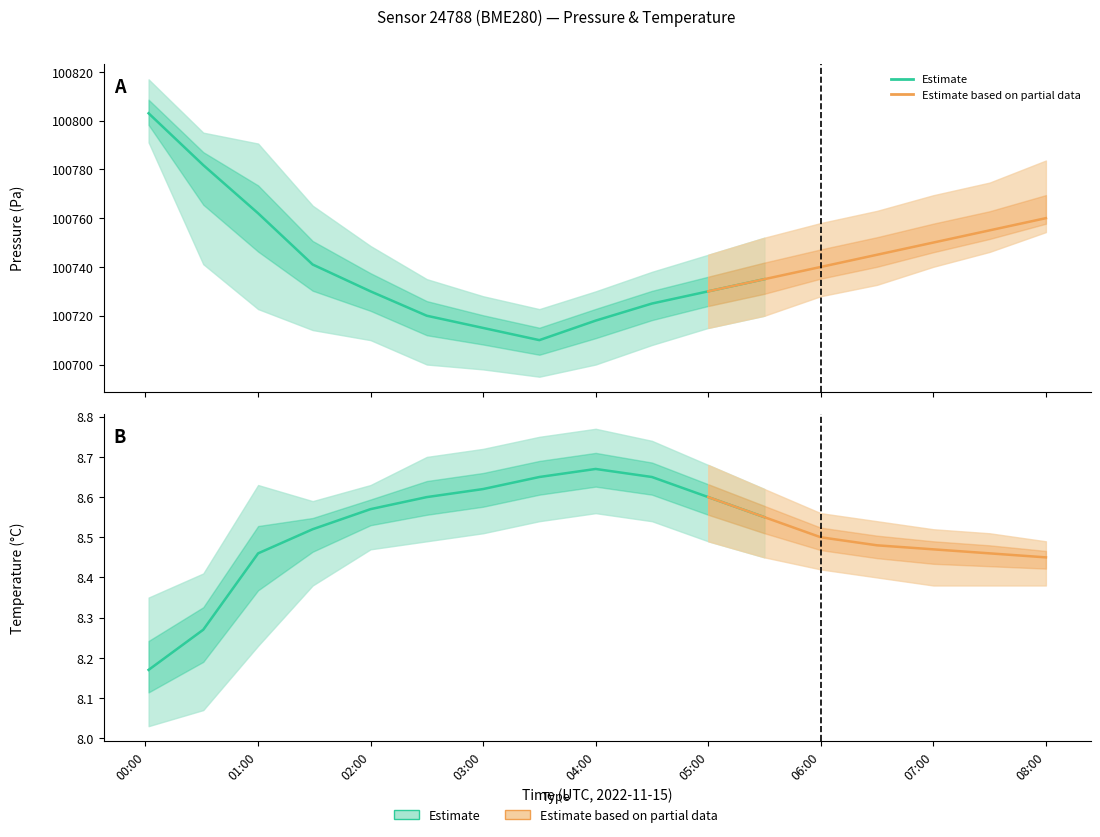

Count the number of categories in the chart.

17